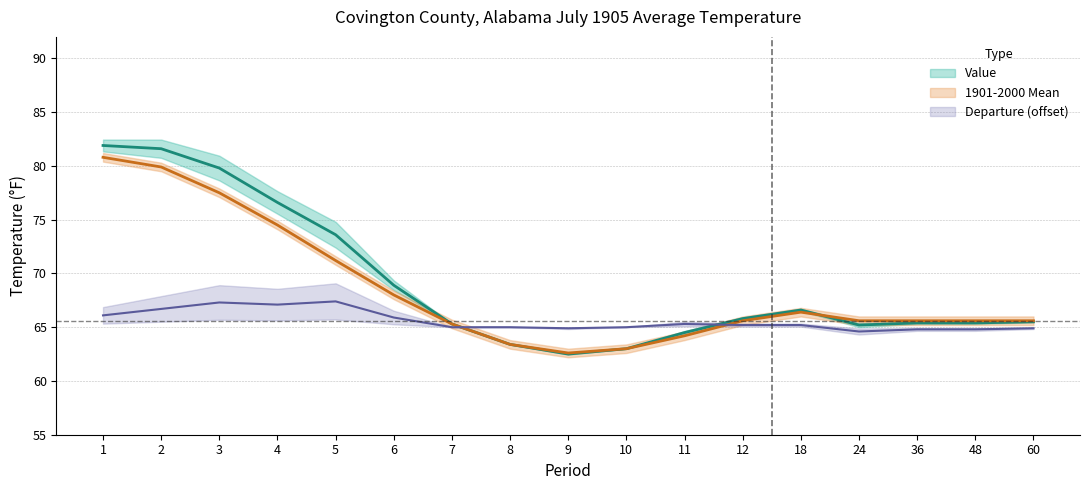

In 1901-2000 Mean, how many points are lower than both neighbors (excluding endpoints)?

1